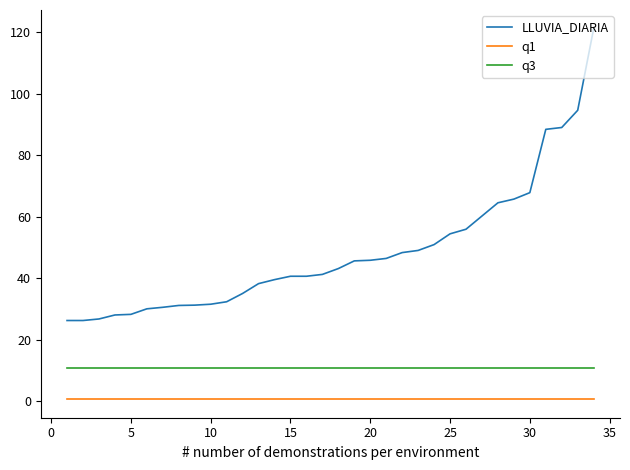

True or false: q3 and LLUVIA_DIARIA cross at least once.

False